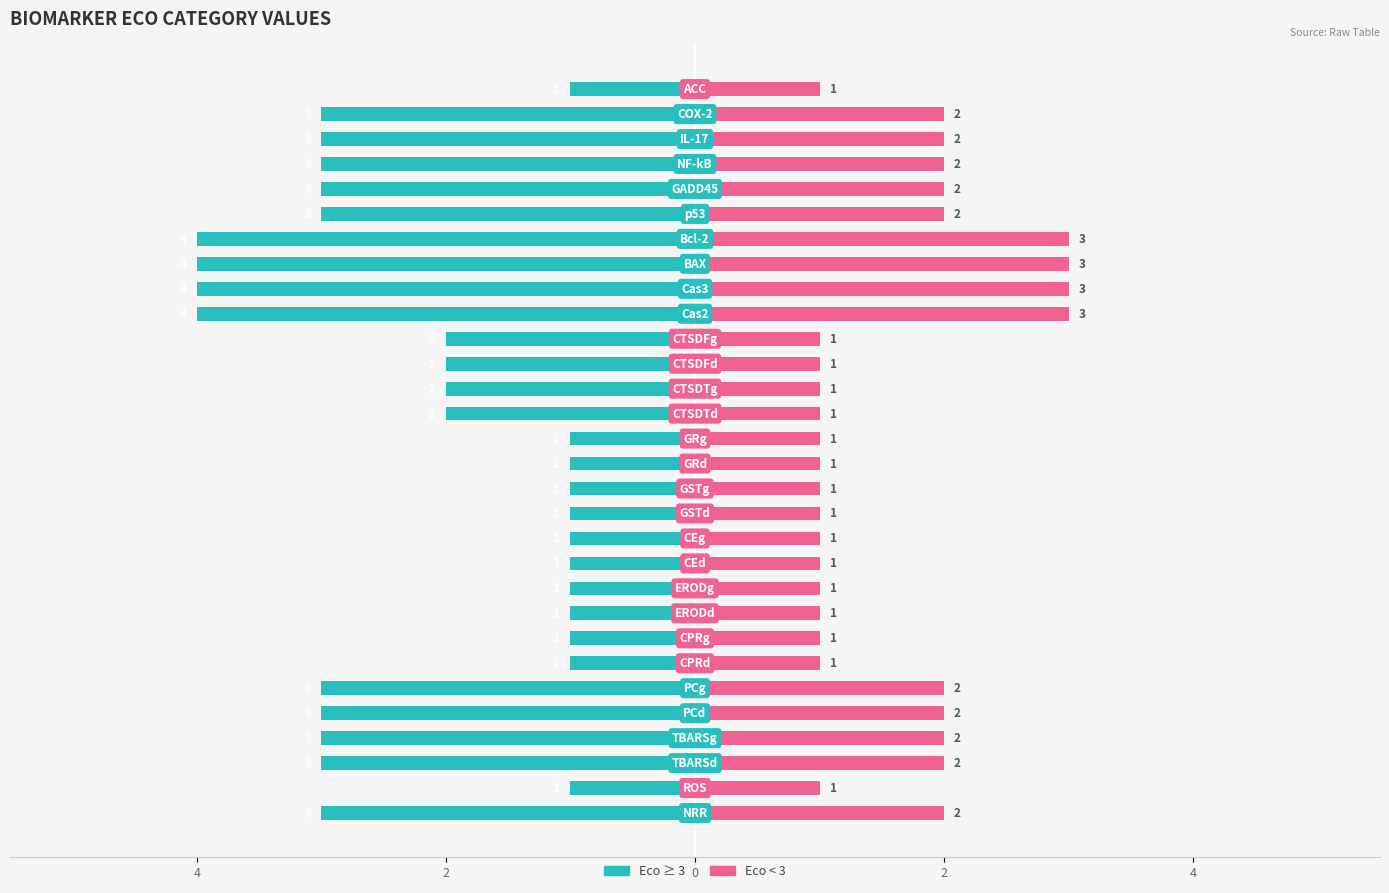

What is the difference between the Eco (Left) values at 16 and 14?

1